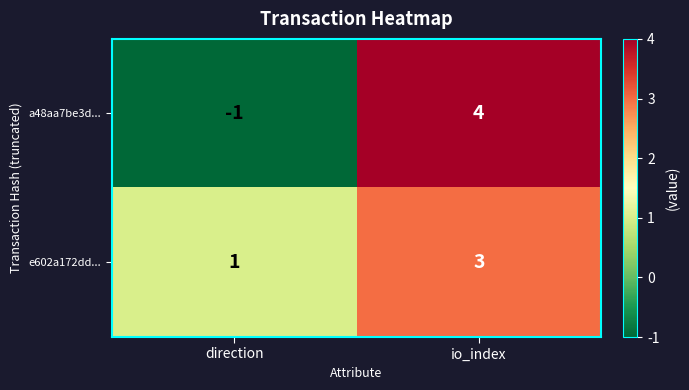

Is it true that a48aa7be3d... equals 4 at io_index?

True